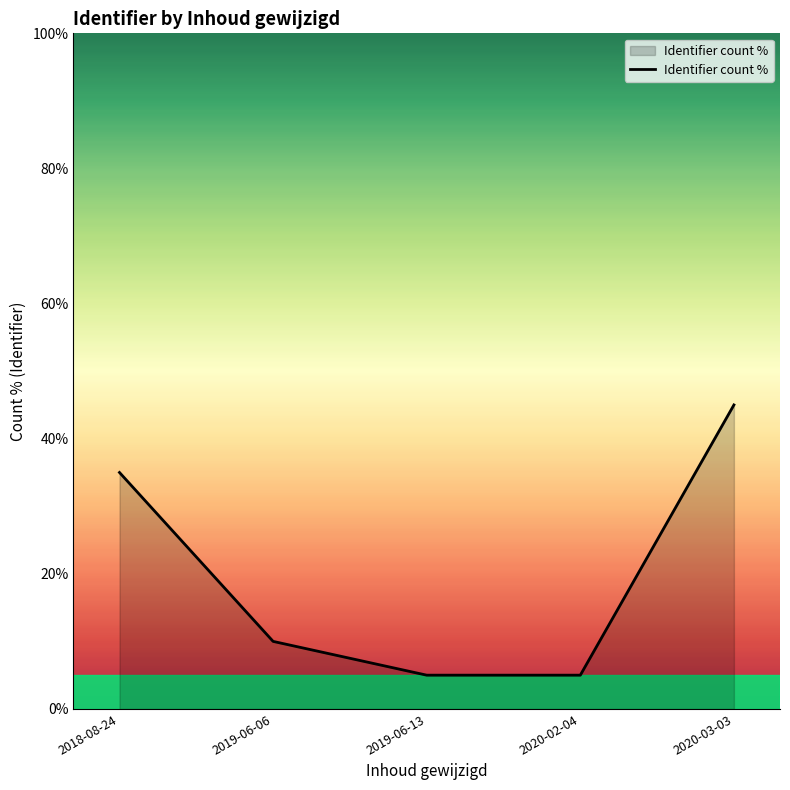

What is the sum of all values?

100